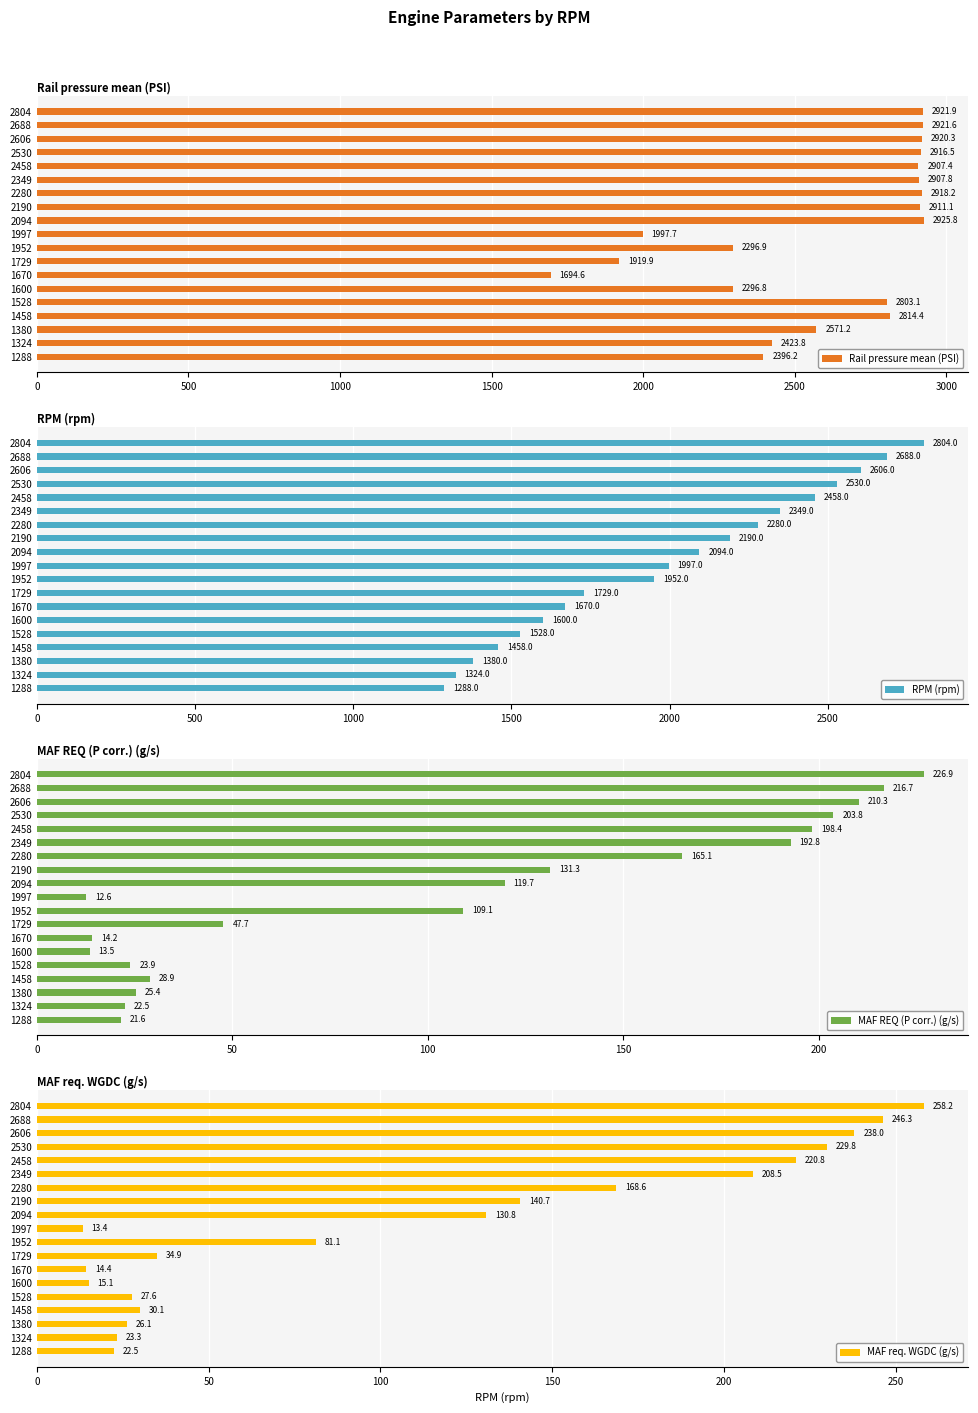

The Rail pressure mean (PSI) series shows 5138.8 at 2606. True or false?

False